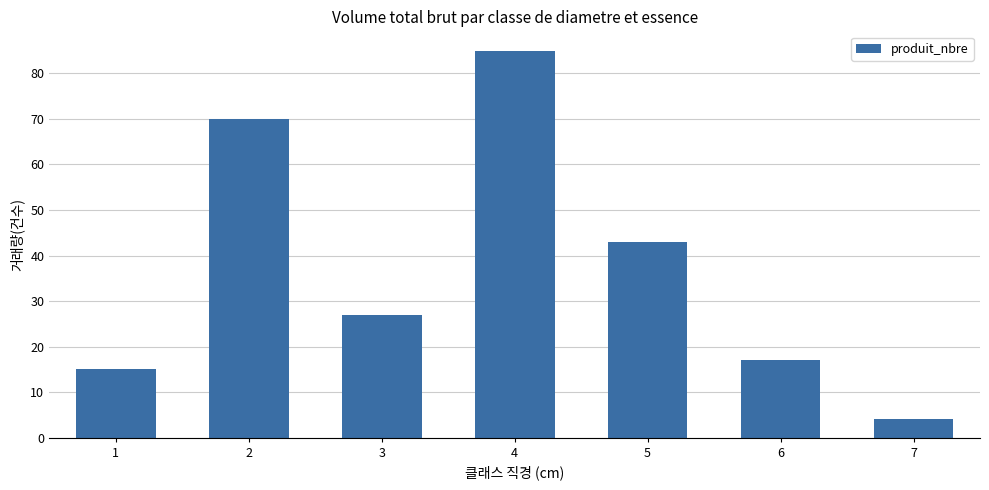

Does the chart contain any negative values?

No